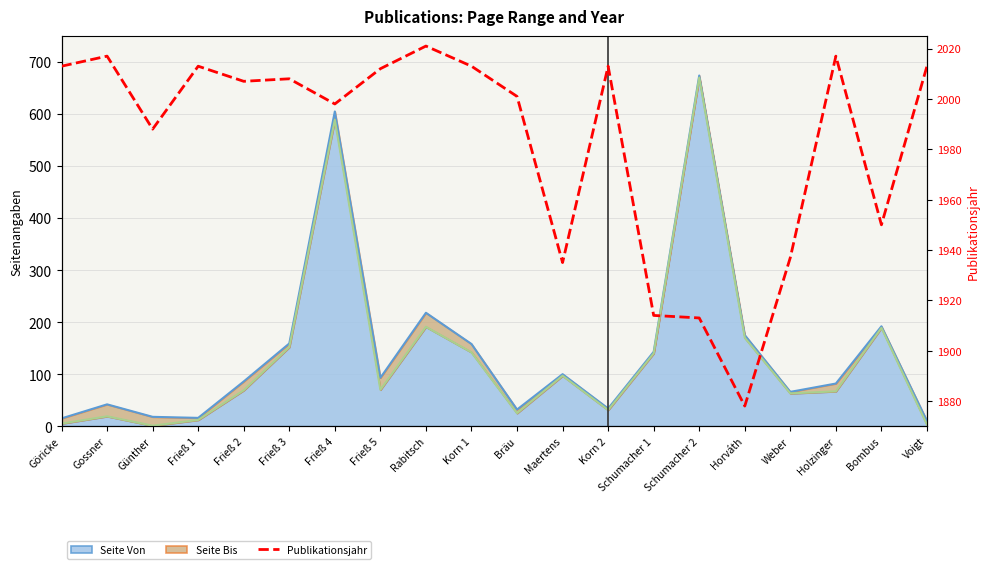

True or false: the data has more than 1 interior local peaks.

True